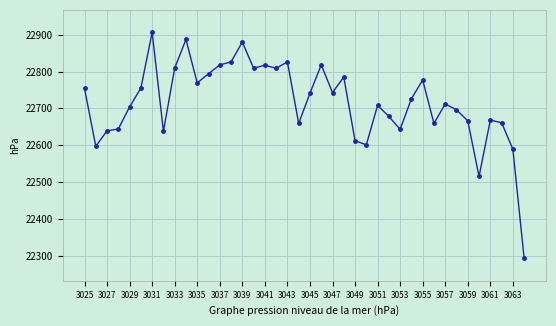

What is the maximum value shown in the chart?

22906